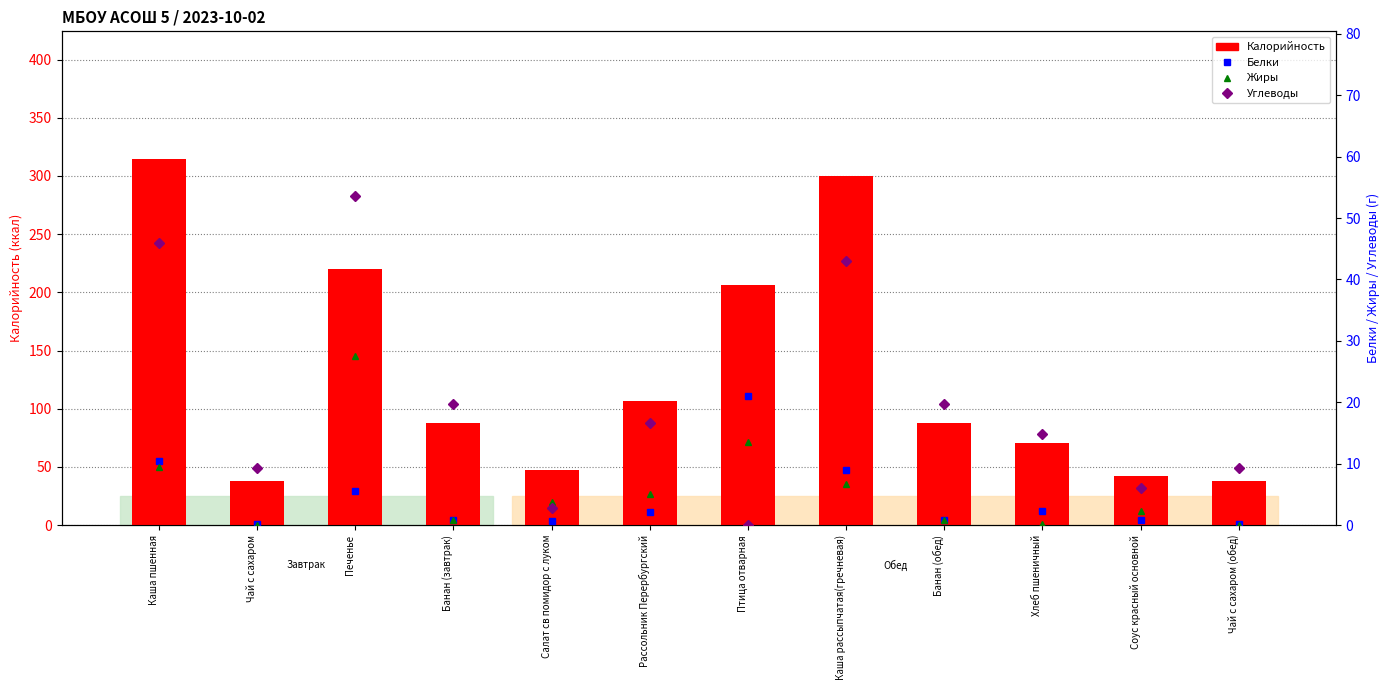

What is the label of the 9th bar from the right?

Банан (завтрак)